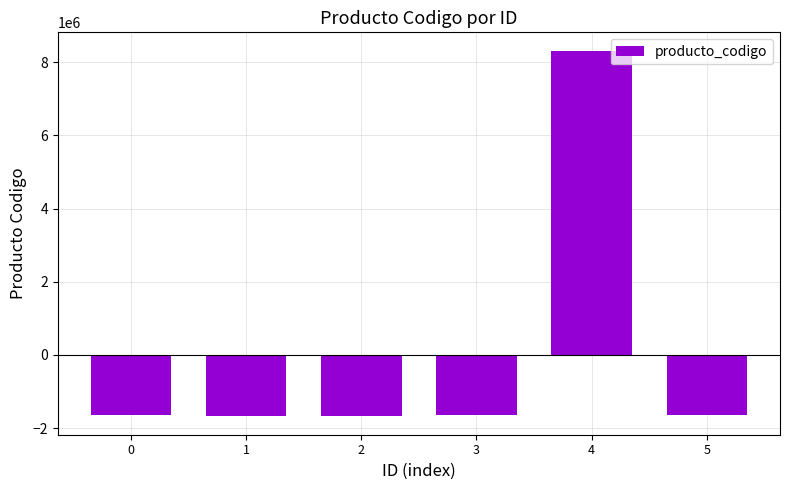

What is the greatest value displayed?

8316349.2